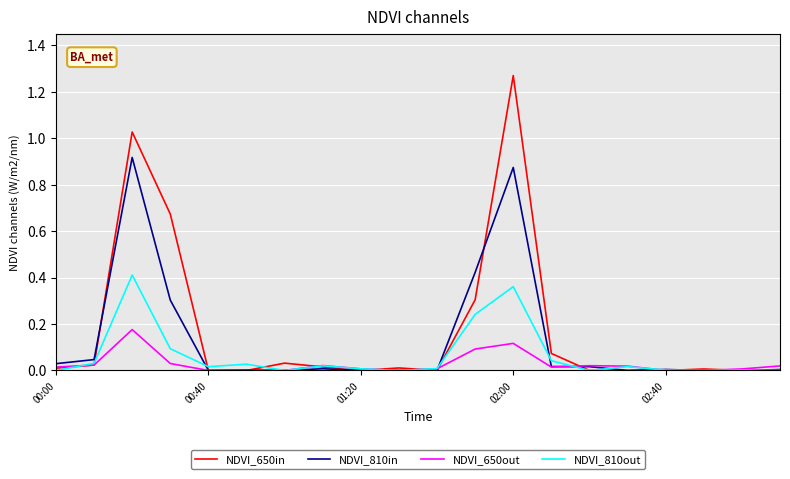

Which series ends up on top after the final intersection of NDVI_650in and NDVI_650out?

NDVI_650out